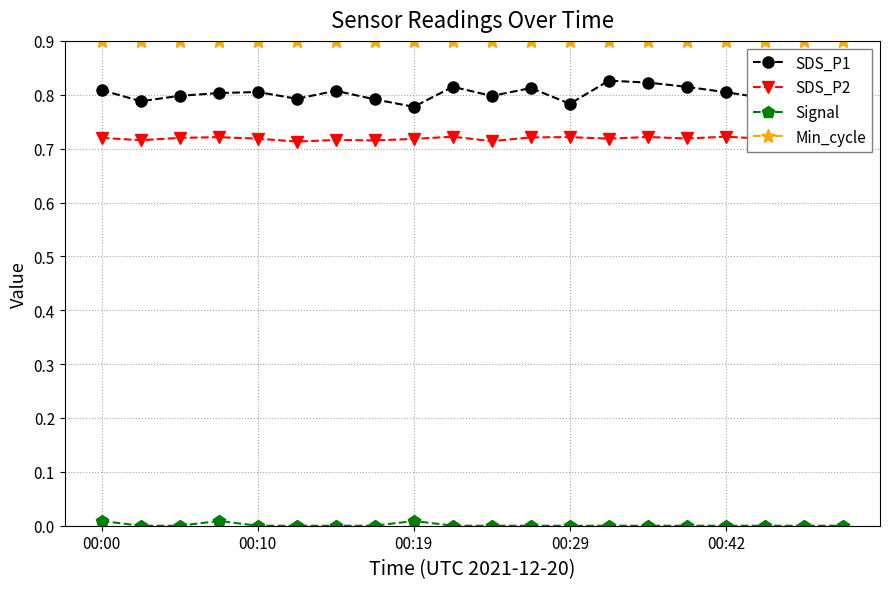

True or false: SDS_P2 and Signal intersect in this chart.

False